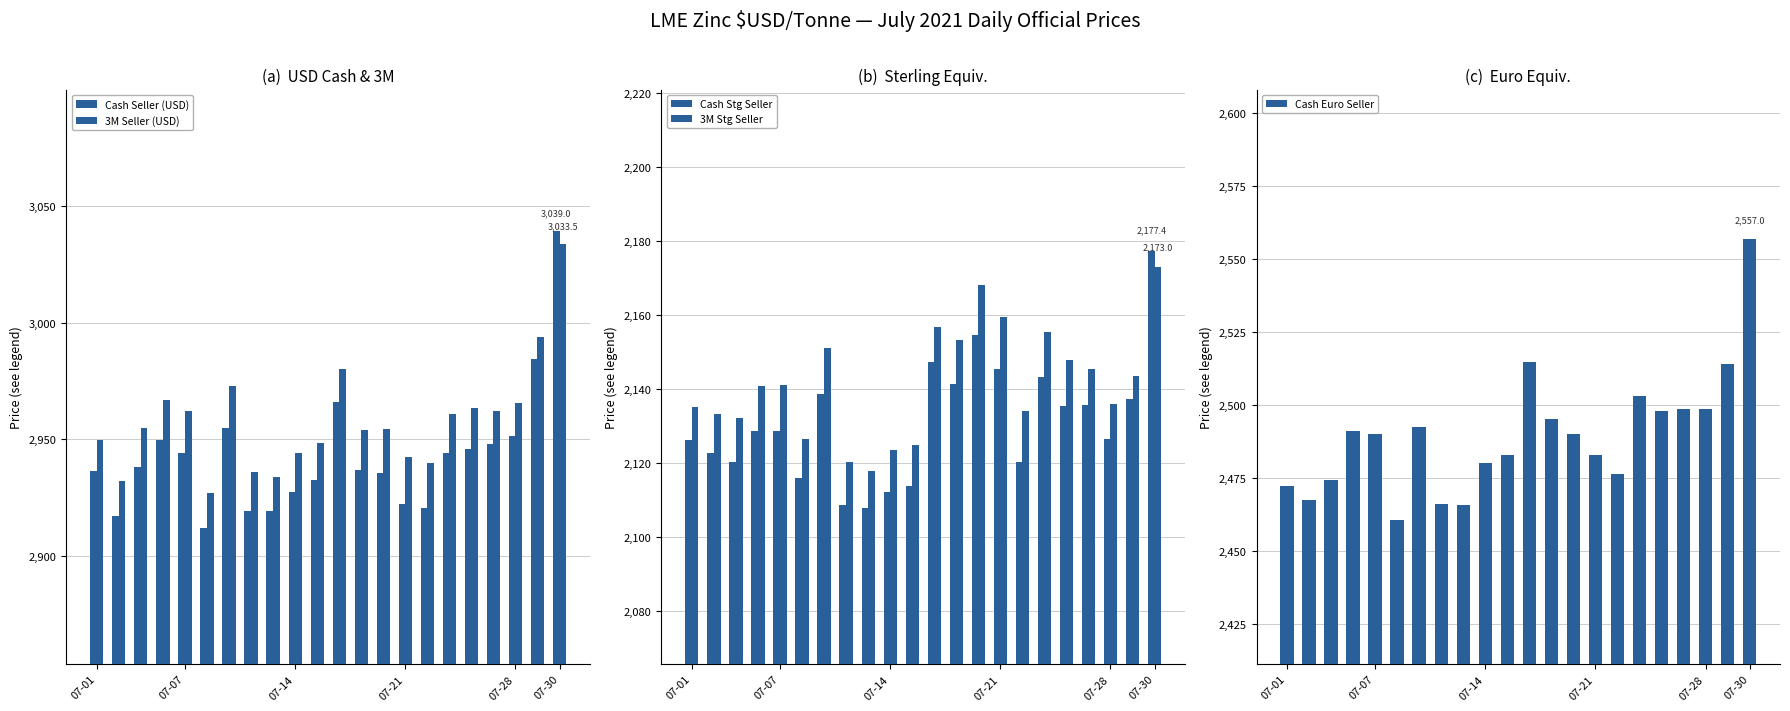

At how many categories does at least one series exceed 2175?

22